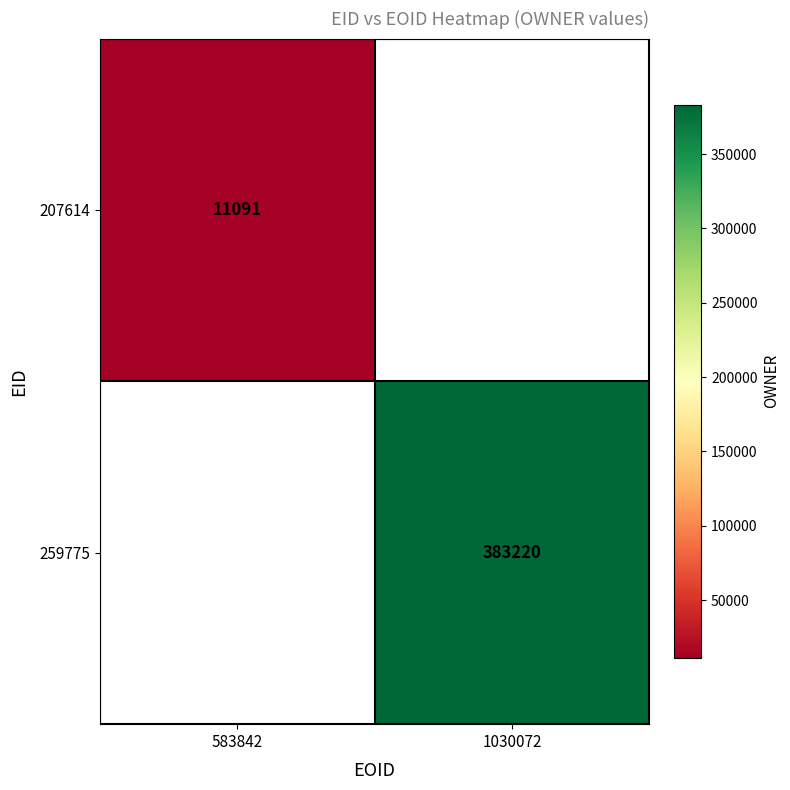

Count the number of categories in the chart.

2